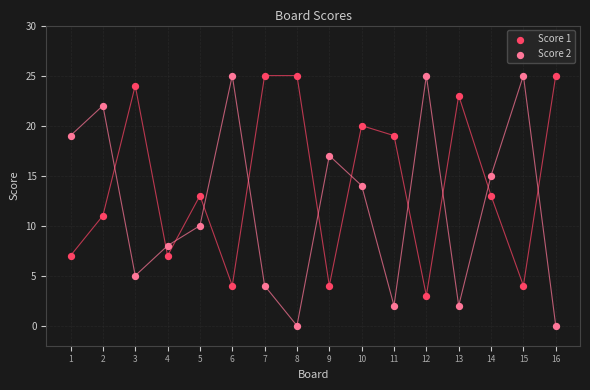

Which series has the widest spread of Y values?

Score 2